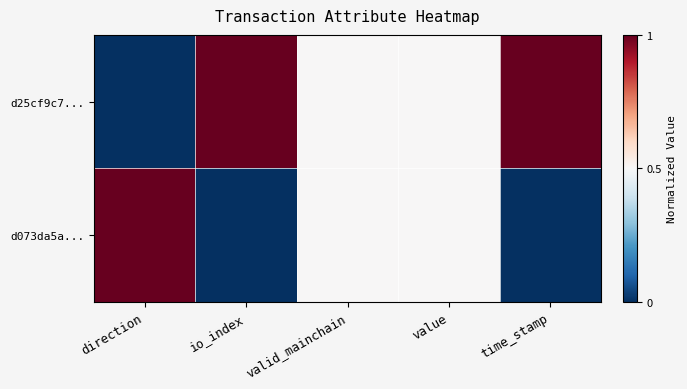

At which category is the sum across all series the highest?

direction